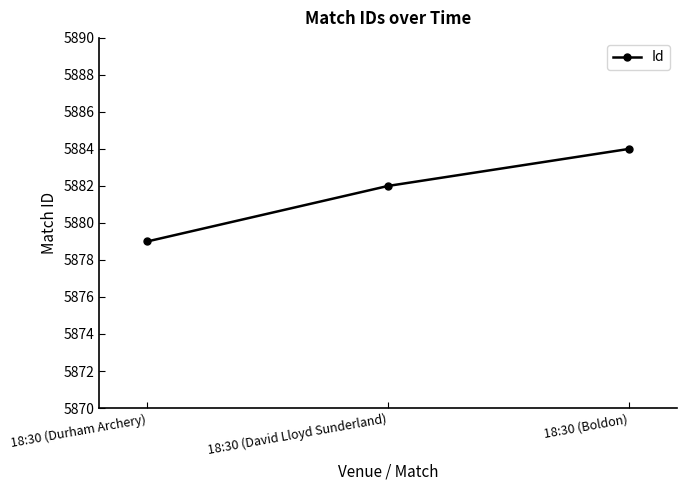

Reading right to left, list all the values displayed in this chart.

5884	5882	5879